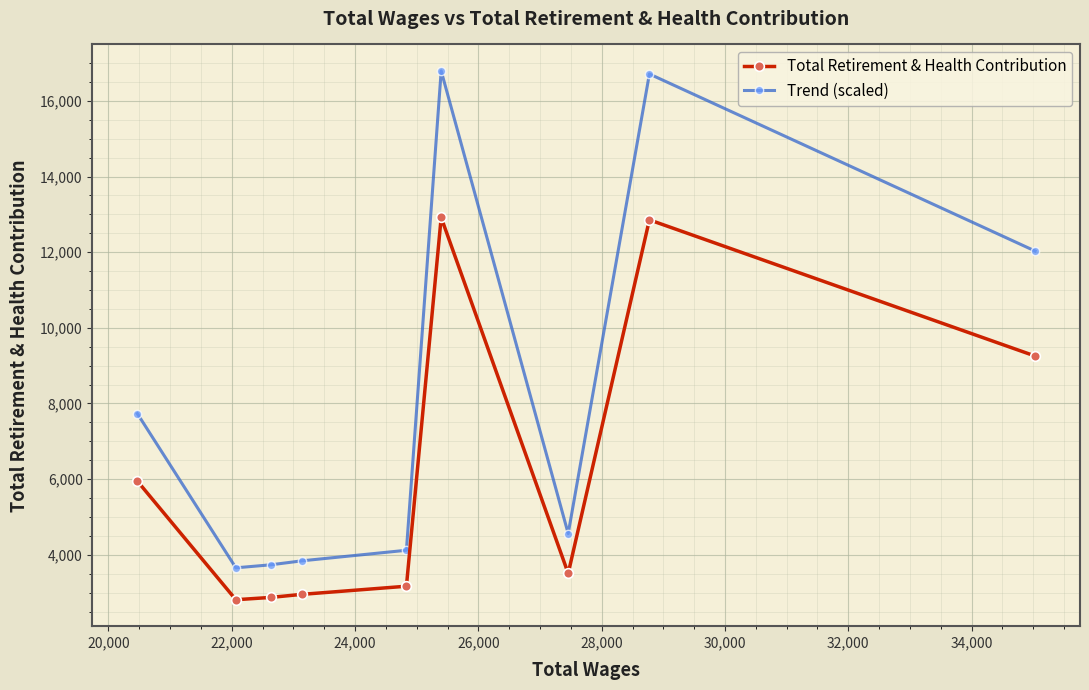

What is the average value of the Total Retirement & Health Contribution series?

6254.3